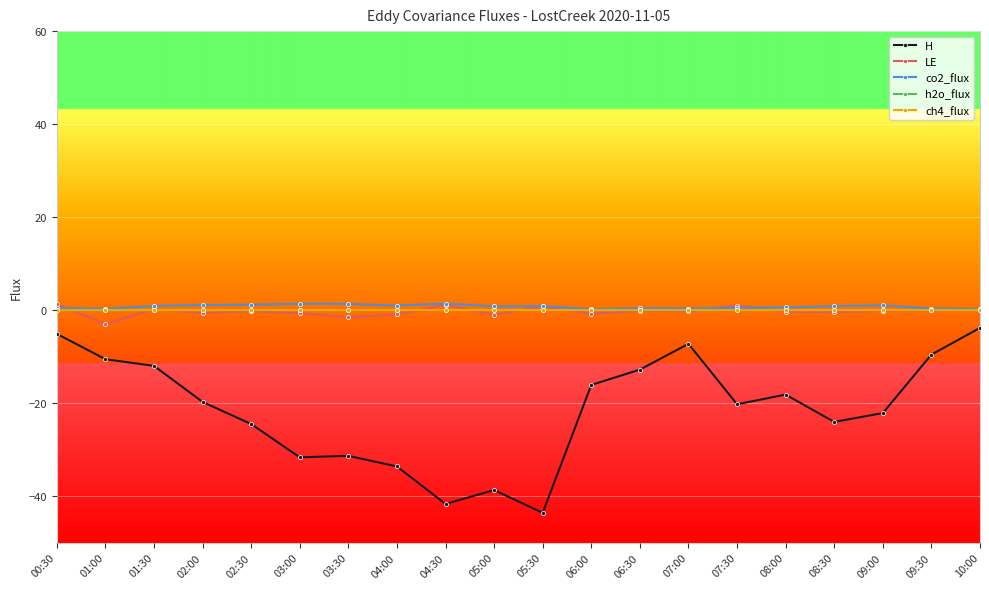

Which series has the widest spread of values?

H